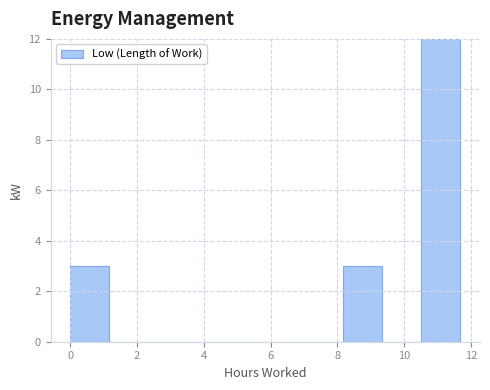

Reading left to right, transcribe this chart: for each bar, give the range it covers on the x-axis and its height. Neither the bar edges nor the heights are printed on the chart, so give them approximately, as read against the axes.

0.0 to 1.2: 3
1.2 to 2.4: 0
2.4 to 3.6: 0
3.6 to 4.6: 0
4.6 to 5.8: 0
5.8 to 7.0: 0
7.0 to 8.2: 0
8.2 to 9.4: 3
9.4 to 10.6: 0
10.6 to 11.6: 12